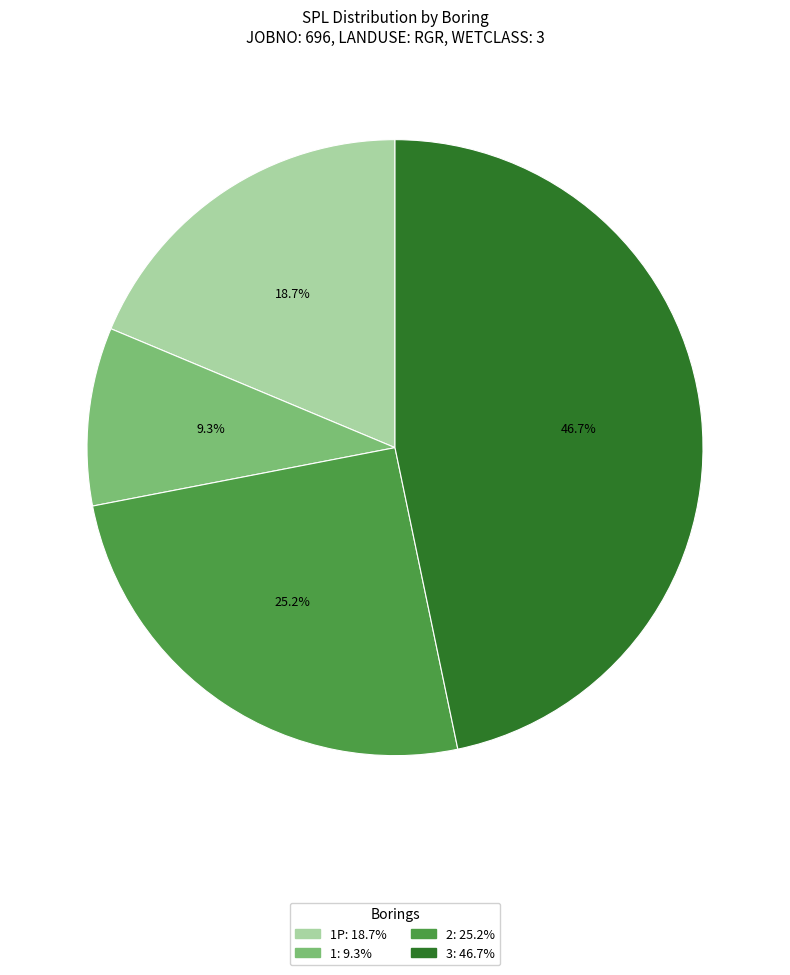

Is there any slice that represents more than half of the pie?

No